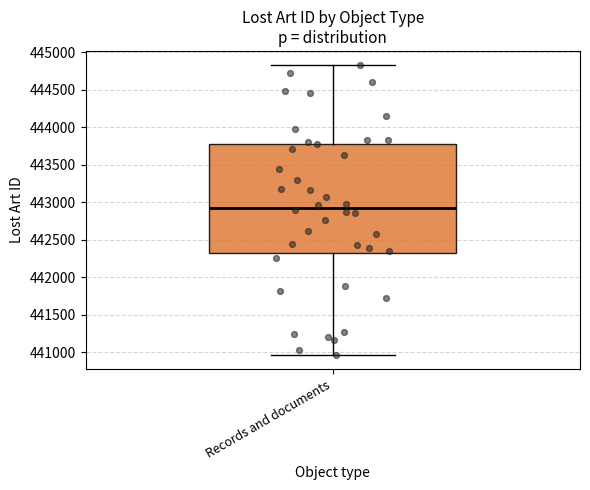

Where is the lower edge of the box for Records and documents on the y-axis? The values are not printed on the chart, so give them approximately, as read against the axis.

442300